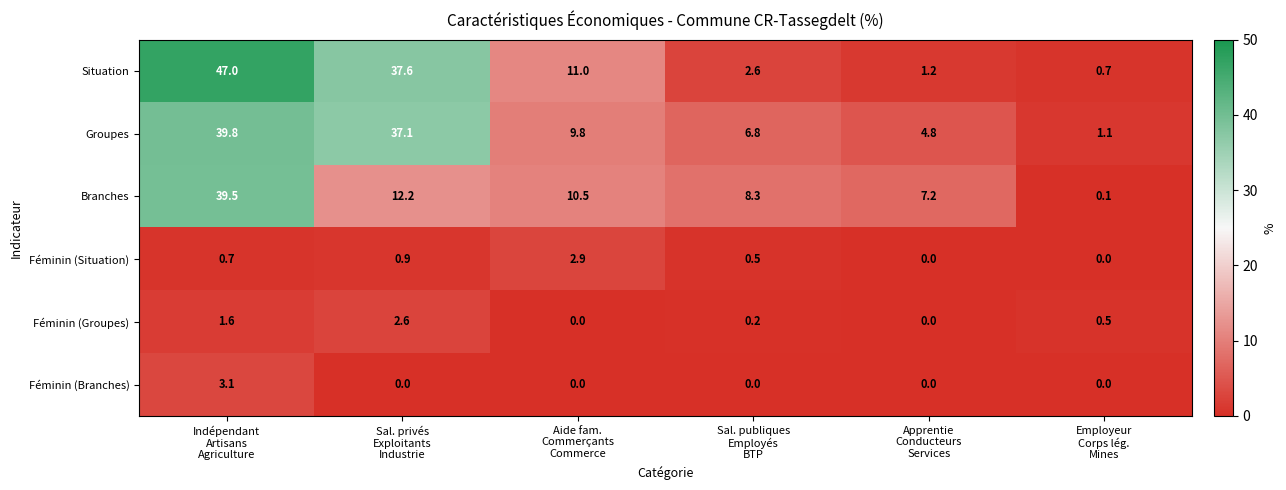

How many series are shown in this chart?

6